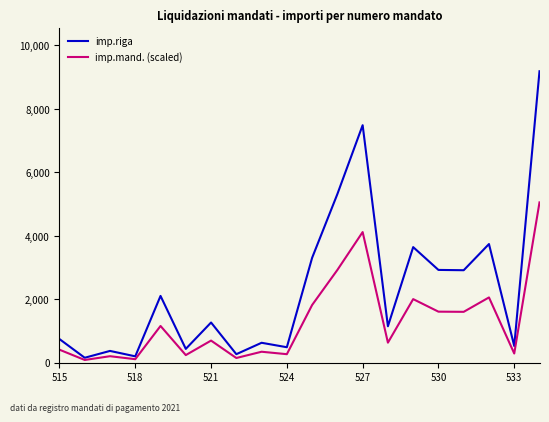

Which series has the largest total across all categories?

imp.riga